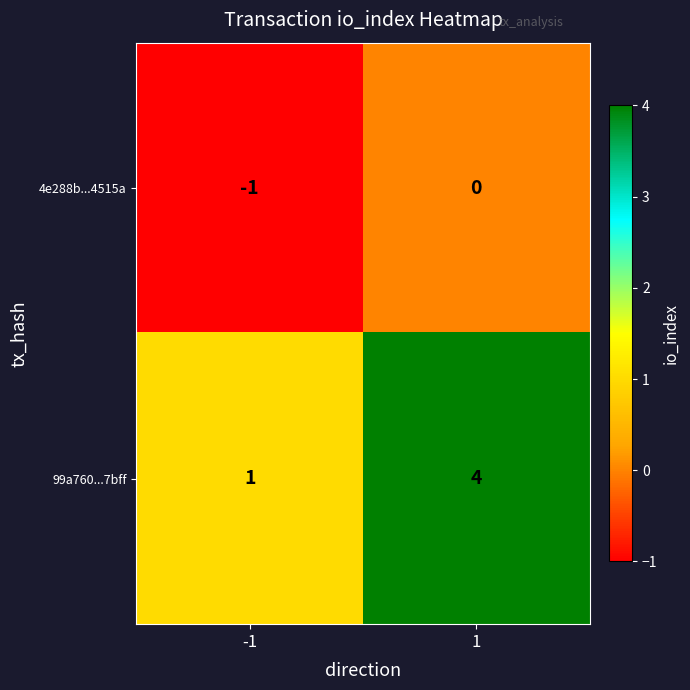

What is the difference between the maximum and minimum values in the 99a760...7bff series?

3